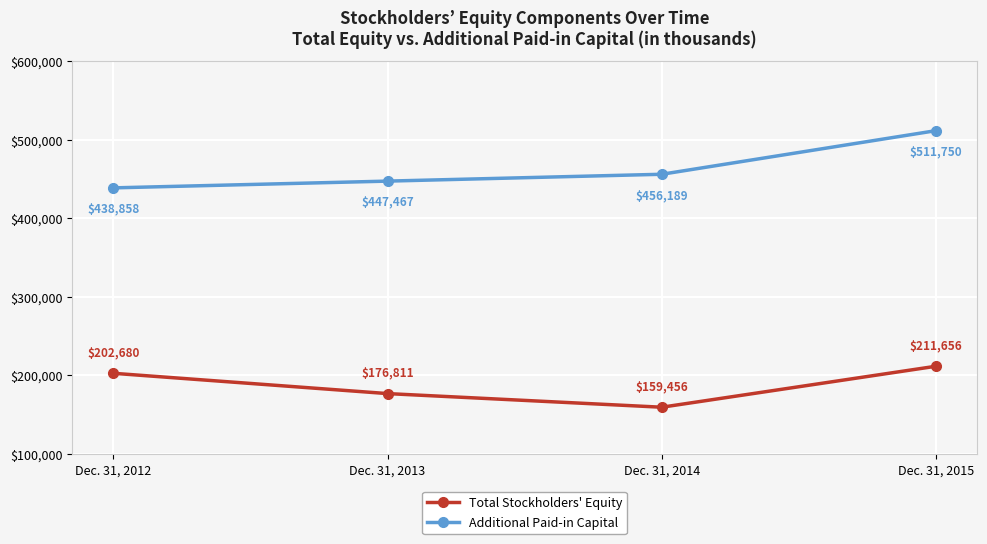

What are all the series names shown in the legend?

Total Stockholders' Equity, Additional Paid-in Capital